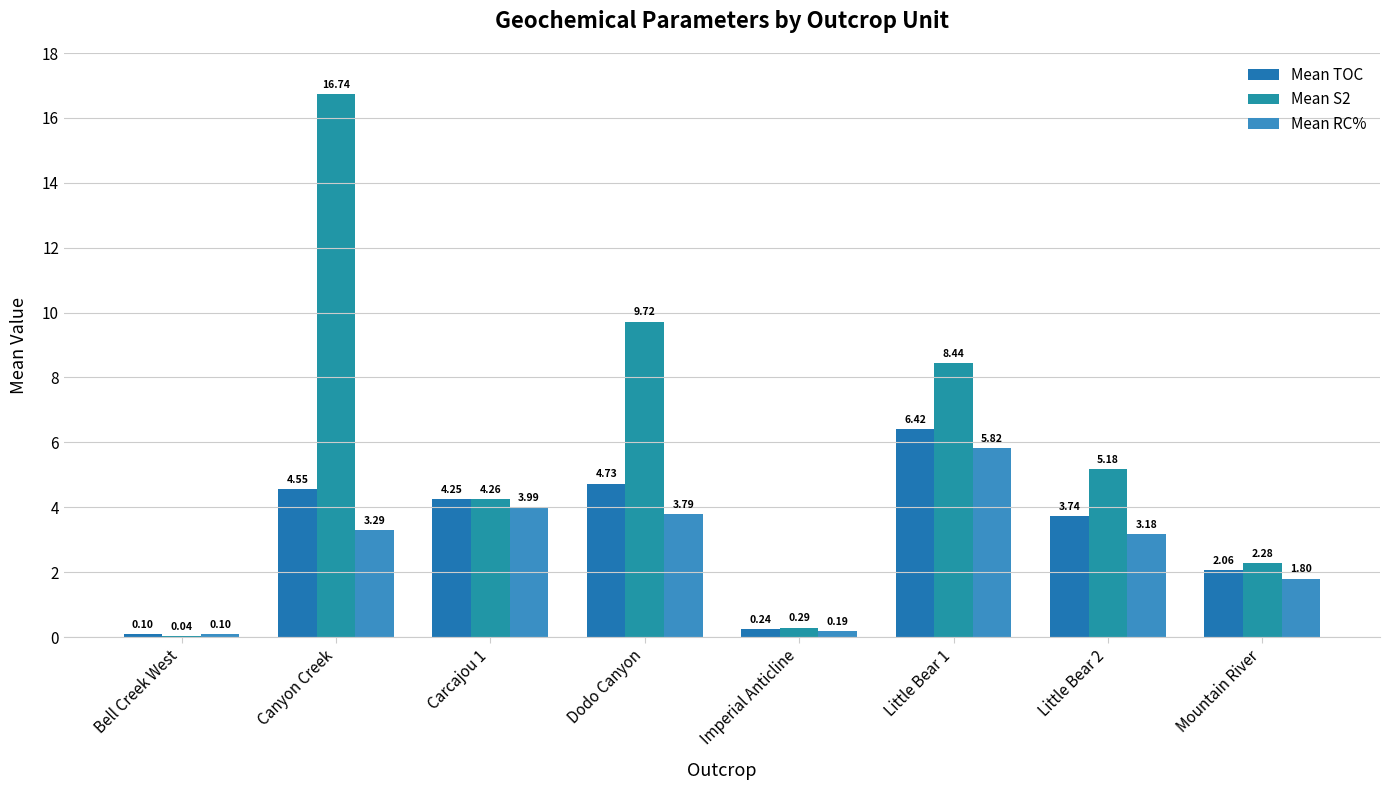

How many data points does each series have?

8